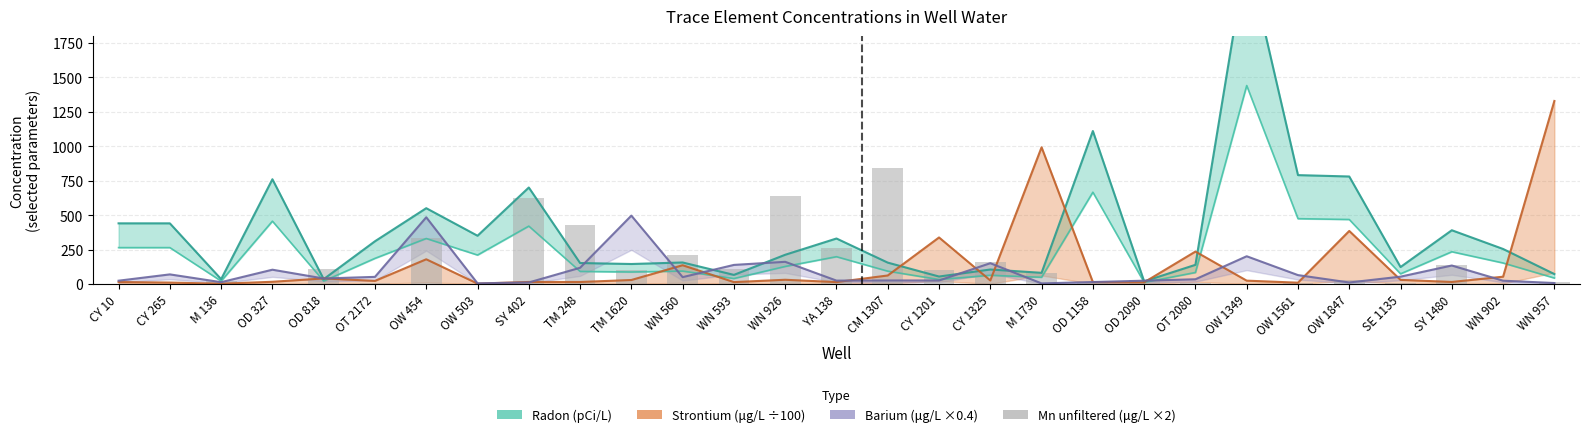

How many categories are shown in the chart?

29